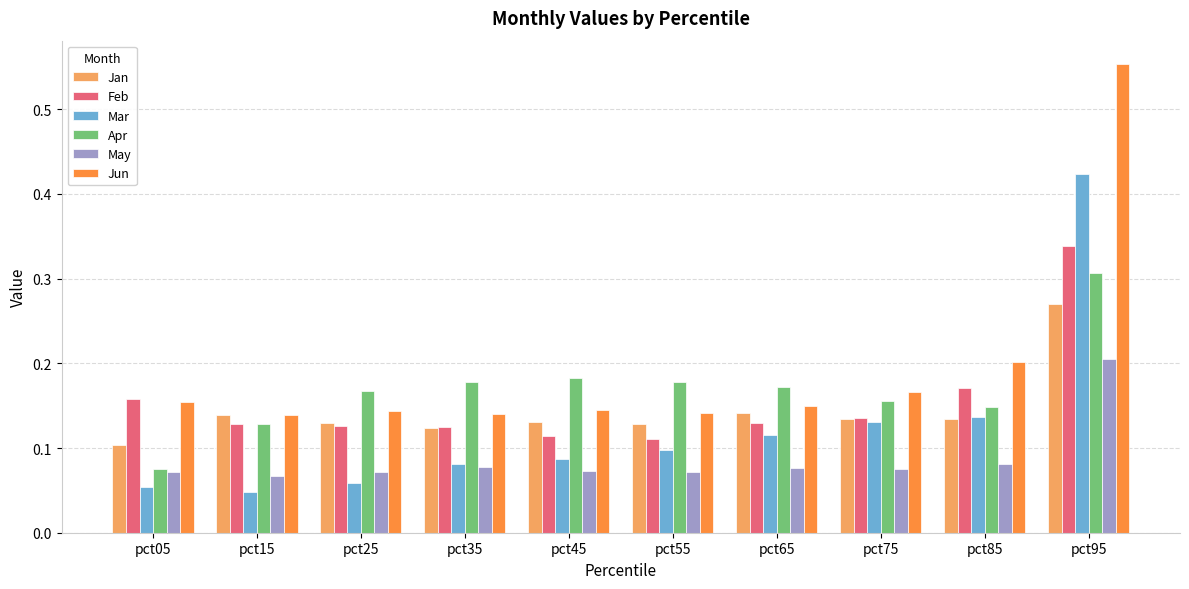

The value of Jun at pct05 is 0.2. True or false?

True